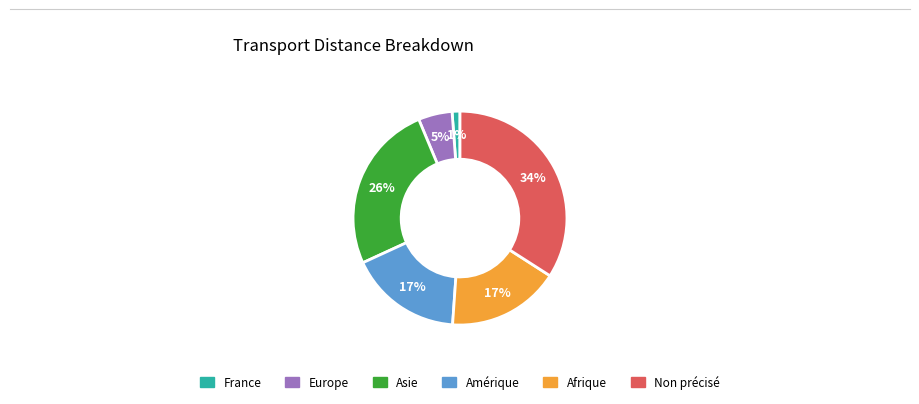

To the nearest percent, what portion does France represent?

1%